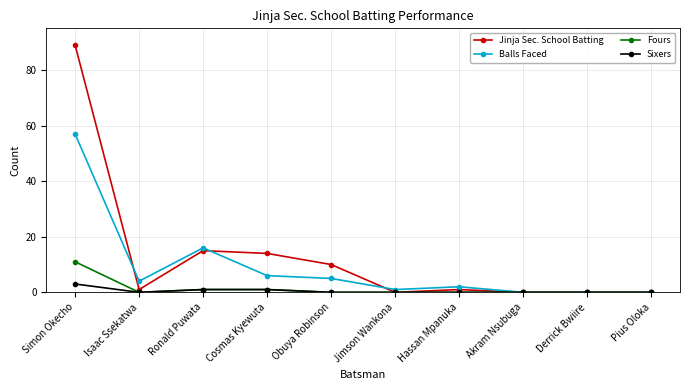

What is the total value across all series at Jimson Wankona?

1